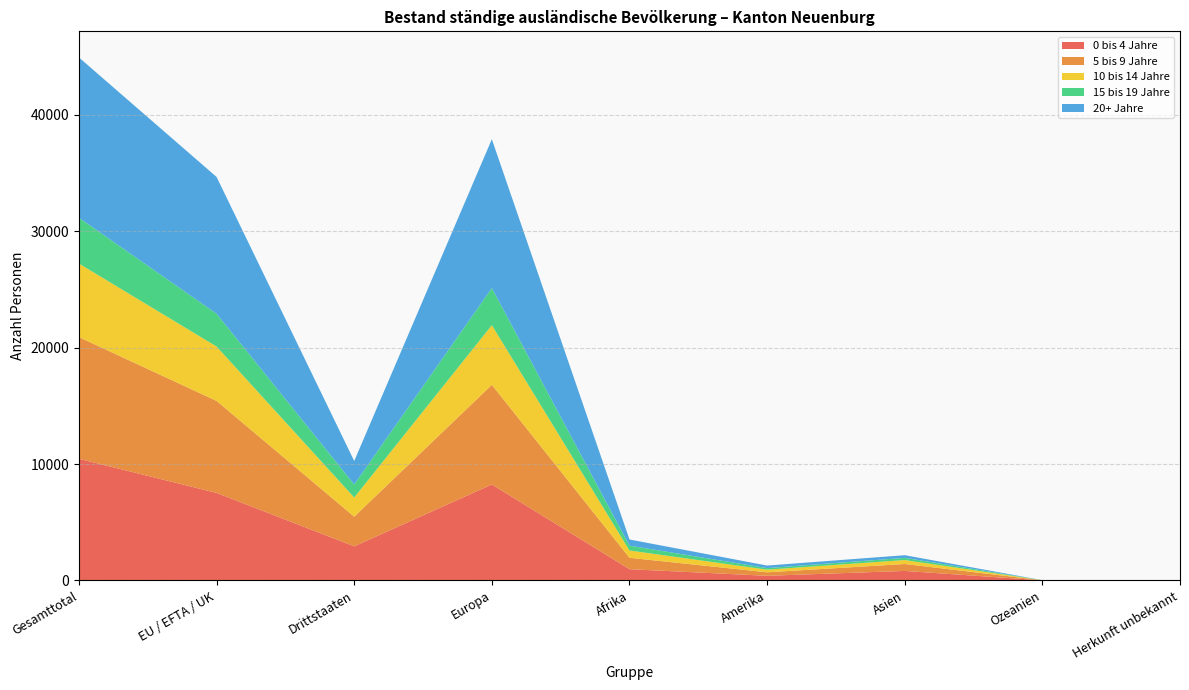

Reading left to right, extract all data points from this chart.

0 bis 4 Jahre: 10450	7518	2932	8244	968	400	819	10	9
5 bis 9 Jahre: 10454	7906	2548	8562	981	302	596	7	6
10 bis 14 Jahre: 6317	4670	1647	5122	627	225	339	3	1
15 bis 19 Jahre: 3936	2816	1120	3190	415	136	188	5	2
20+ Jahre: 13767	11750	2017	12786	529	219	229	0	4